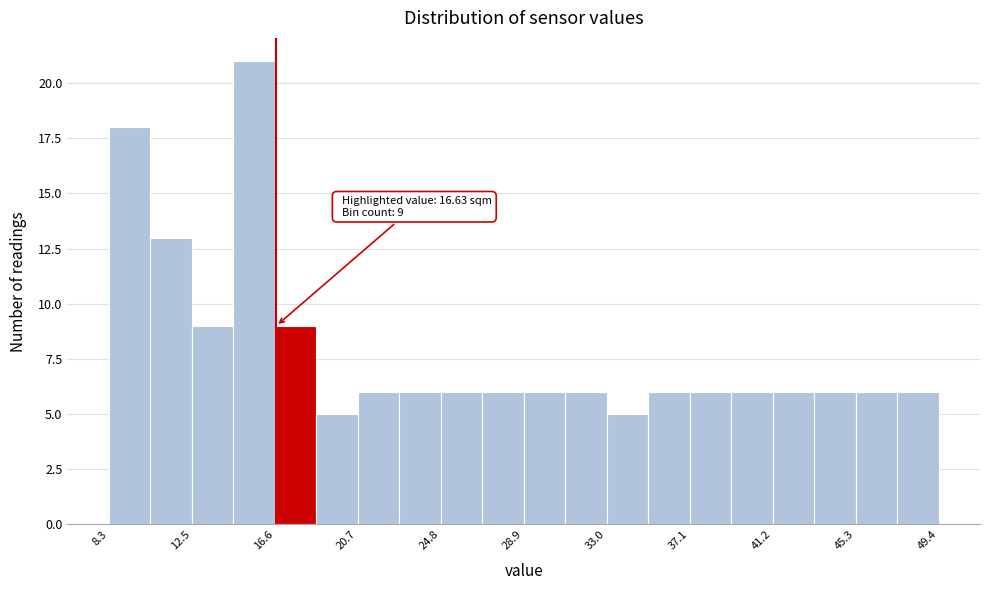

Over which range of the x-axis is the bar tallest?

14.5 to 16.5